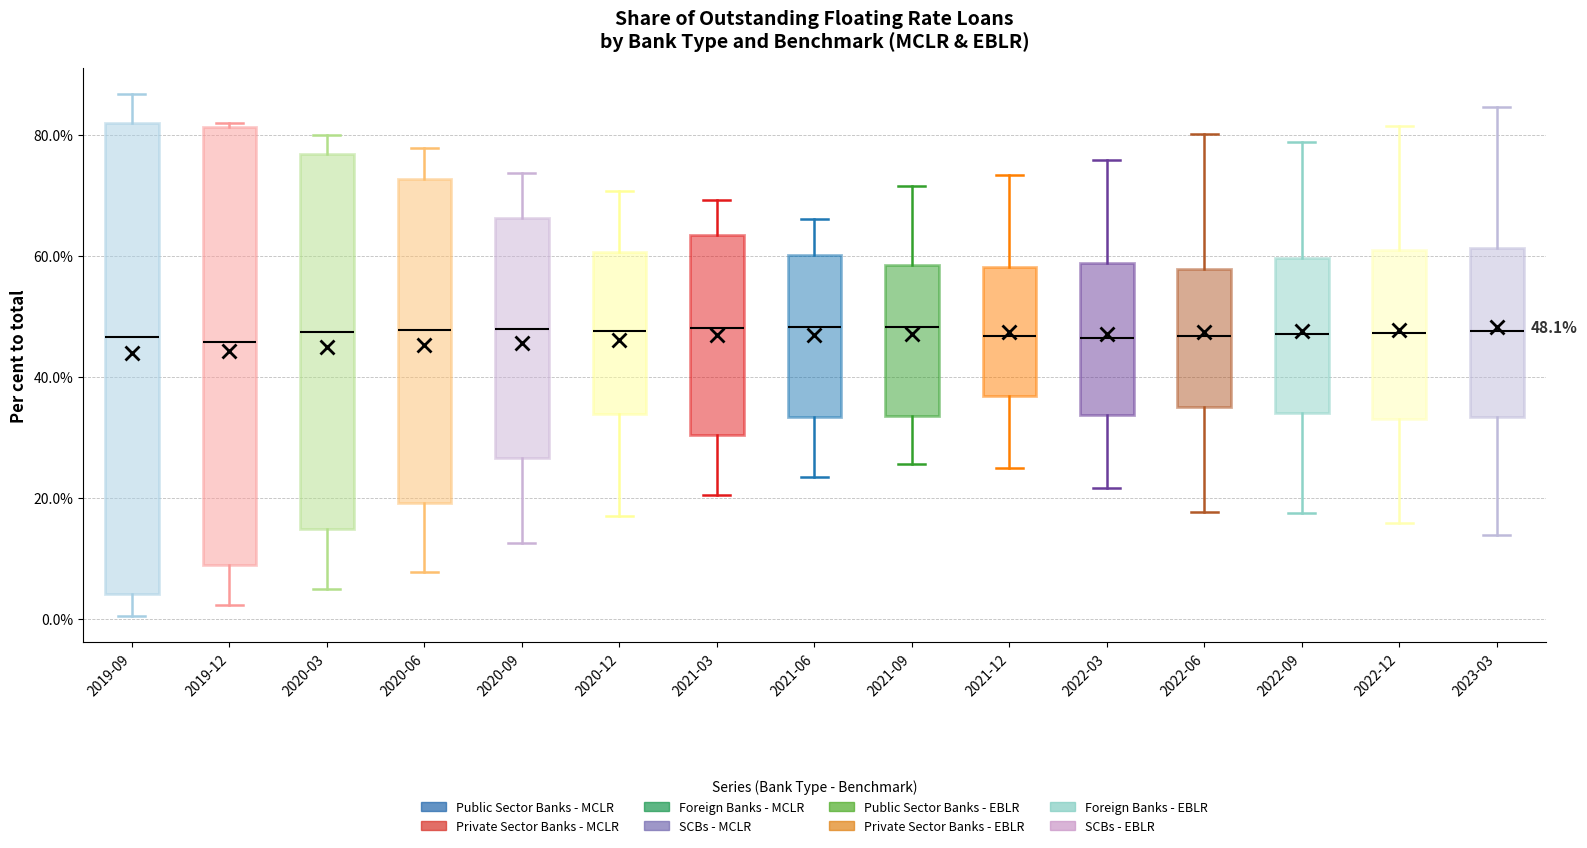

Which box is the tallest, from its lower edge to its upper edge?

2019-09